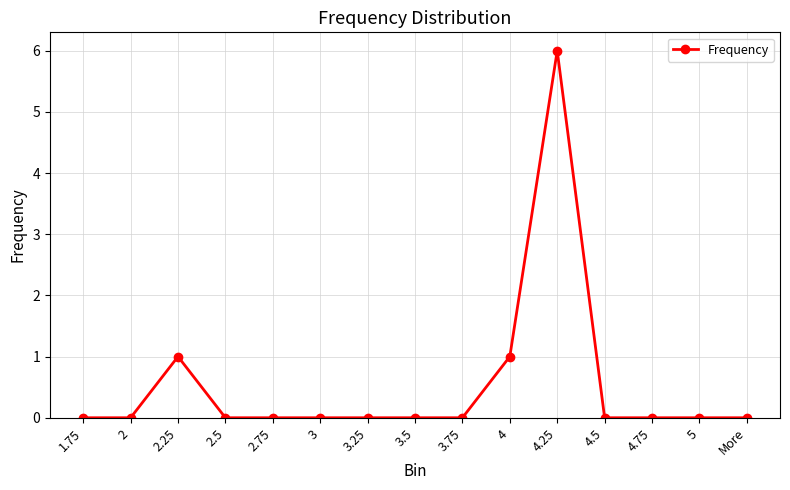

Reading left to right, transcribe all the data shown in this chart.

1.75=0	2=0	2.25=1	2.5=0	2.75=0	3=0	3.25=0	3.5=0	3.75=0	4=1	4.25=6	4.5=0	4.75=0	5=0	More=0